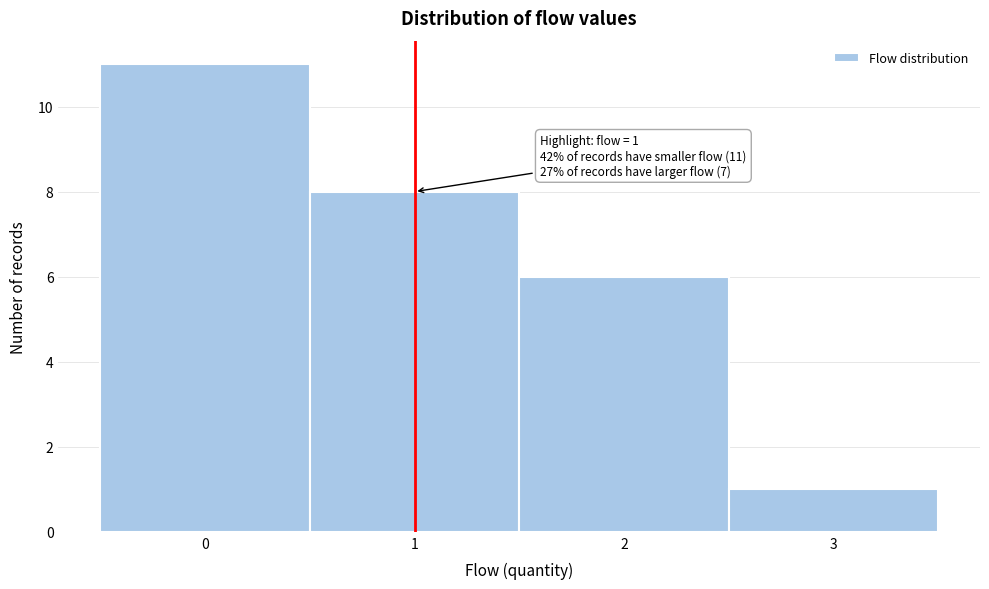

Over which range of the x-axis is the bar tallest?

-0.5 to 0.5